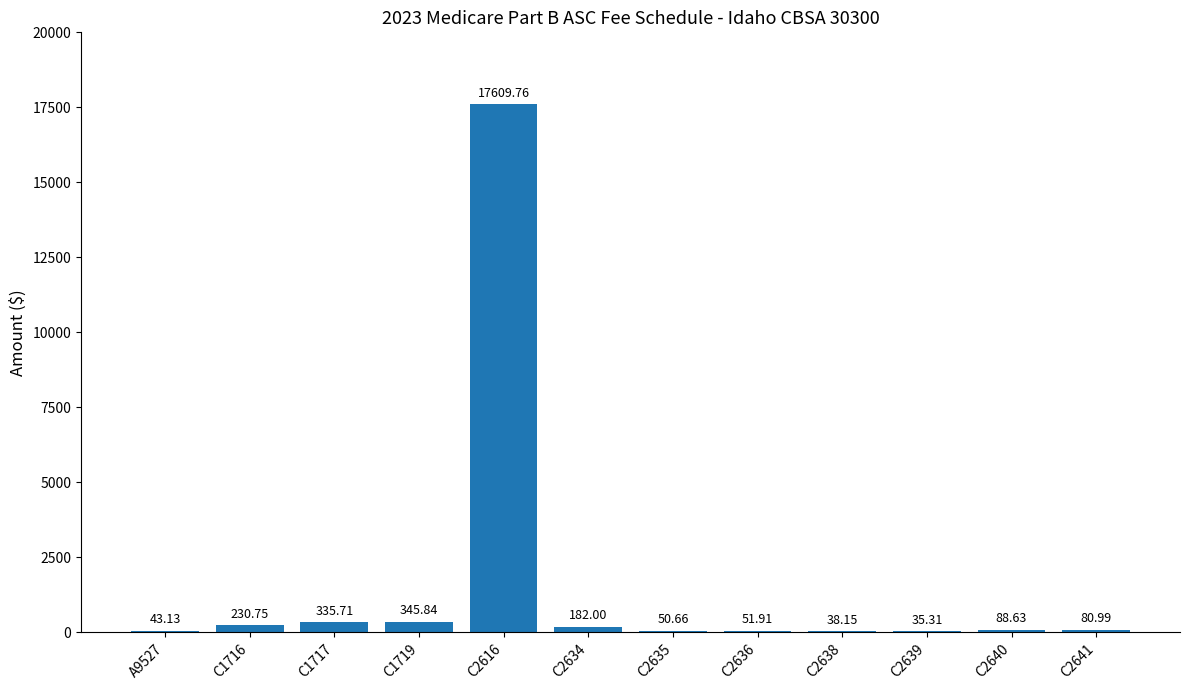

What is the change in value from C1716 to C1719?

+115.1